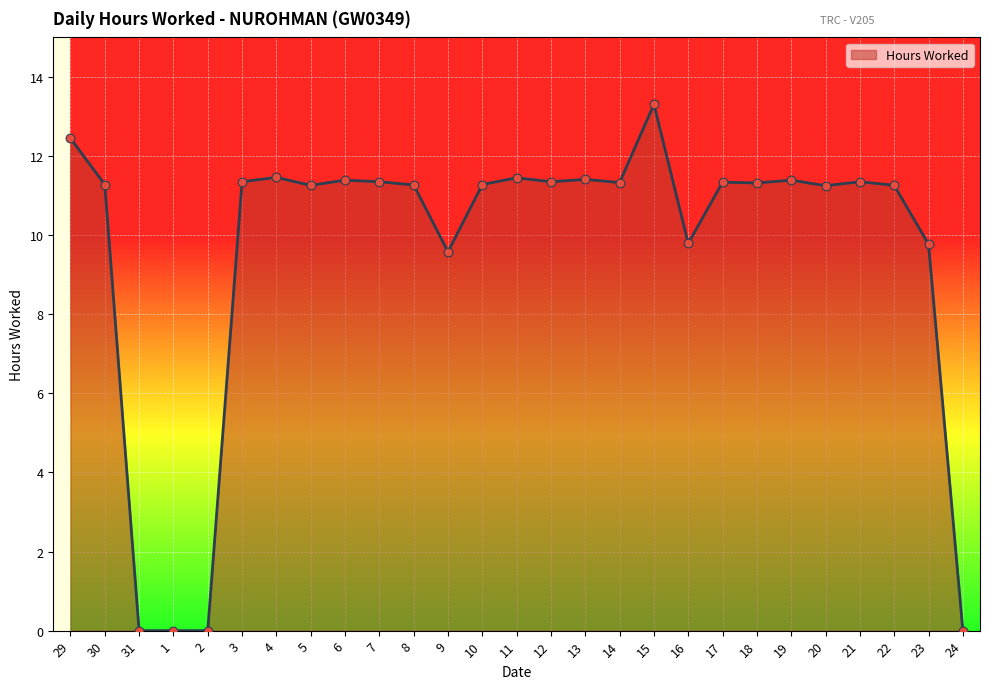

What is the change in value from 8 to 11?

+0.2